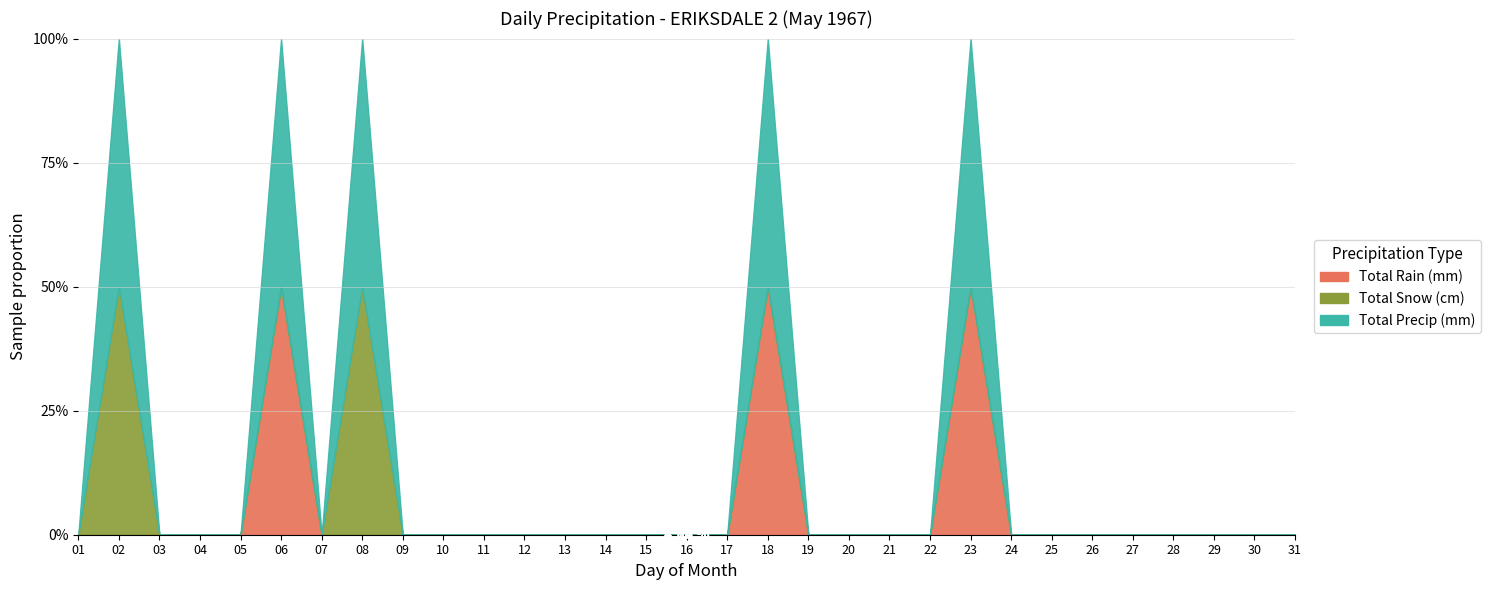

What are all the series names shown in the legend?

Total Rain (mm), Total Snow (cm), Total Precip (mm)